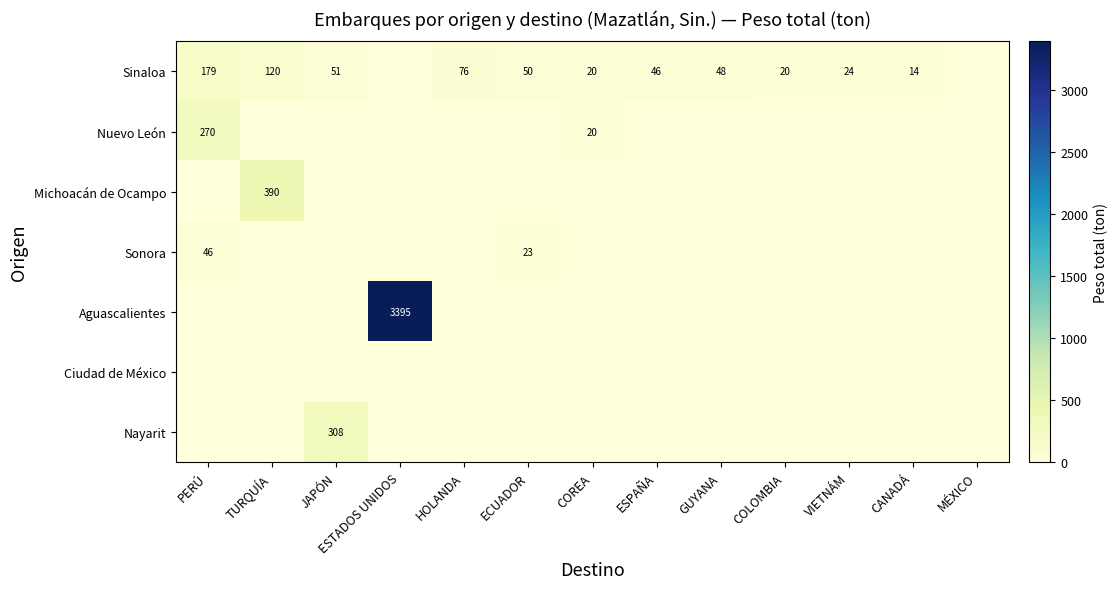

True or false: Sinaloa has a value of 14 at CANADÁ.

True